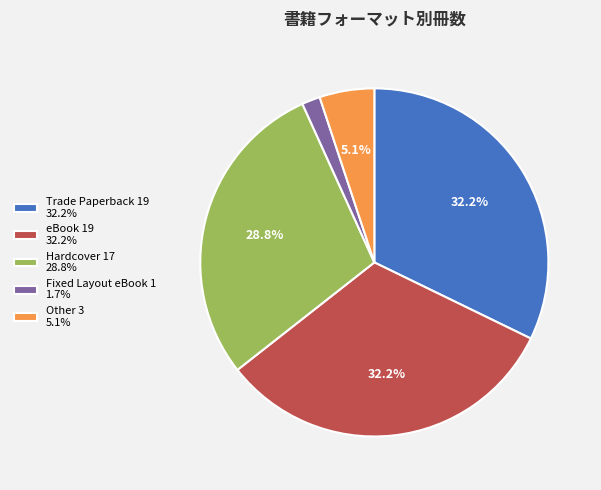

Is there any slice that represents more than half of the pie?

No